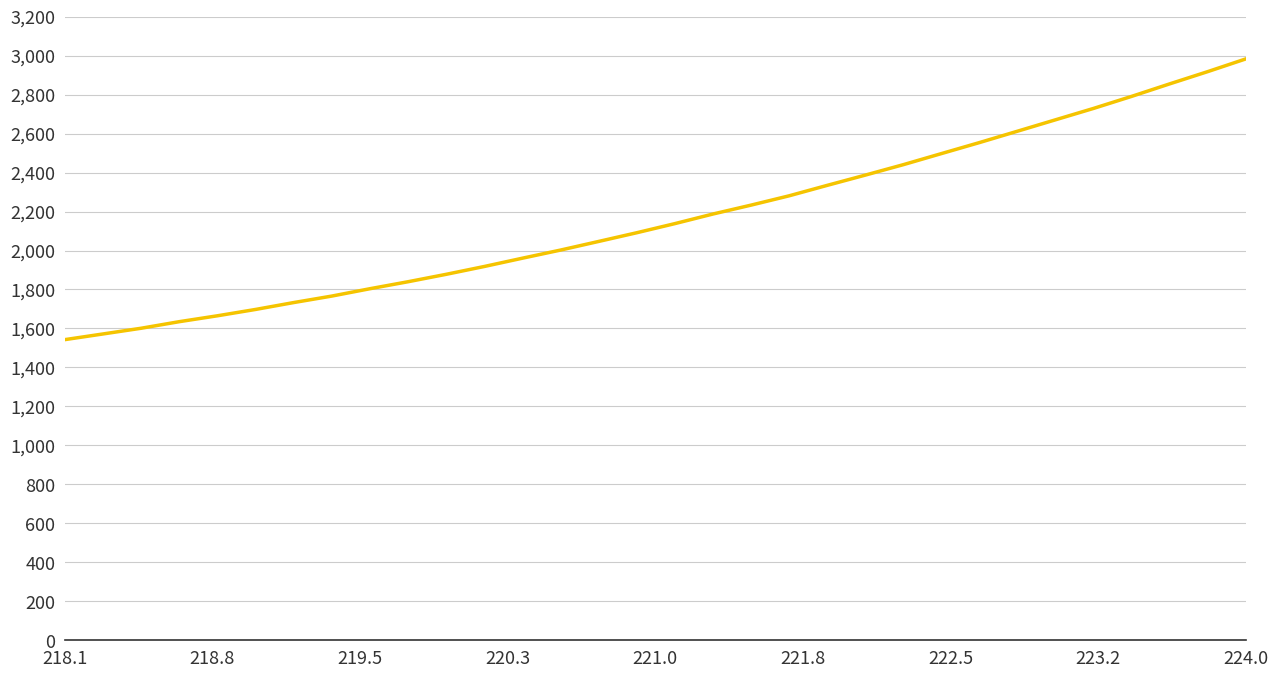

How many series are shown in this chart?

1